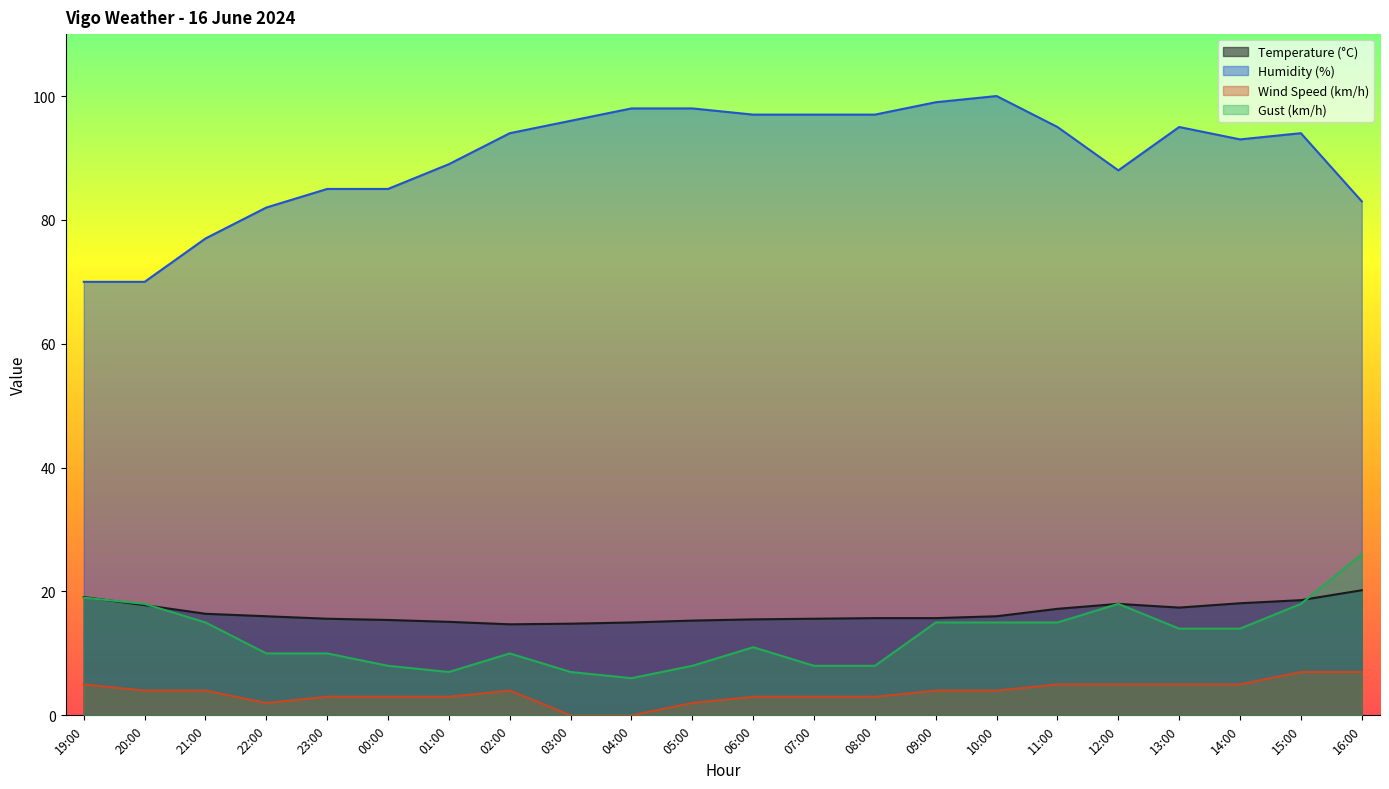

Count the Wind Speed (km/h) values in the range 3 to 5.

16